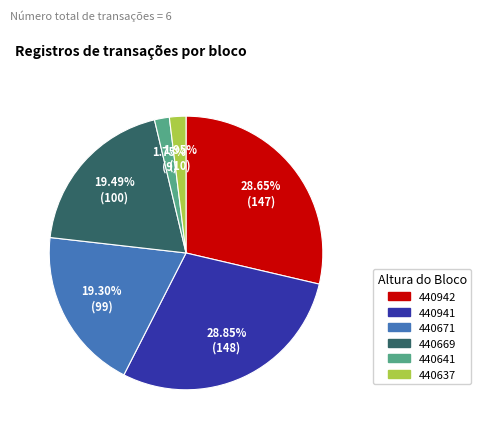

What percentage do 440669 and 440637 together represent?

21.4%